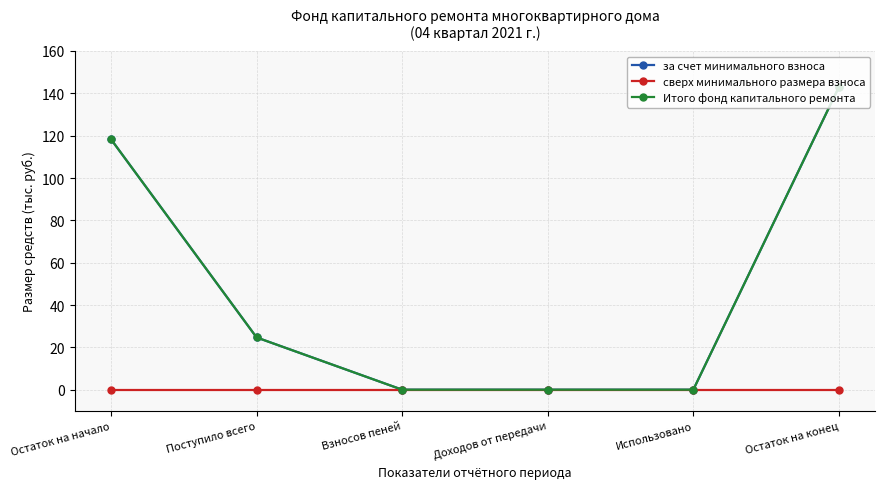

At which label does за счет минимального взноса reach its peak?

Остаток на конец